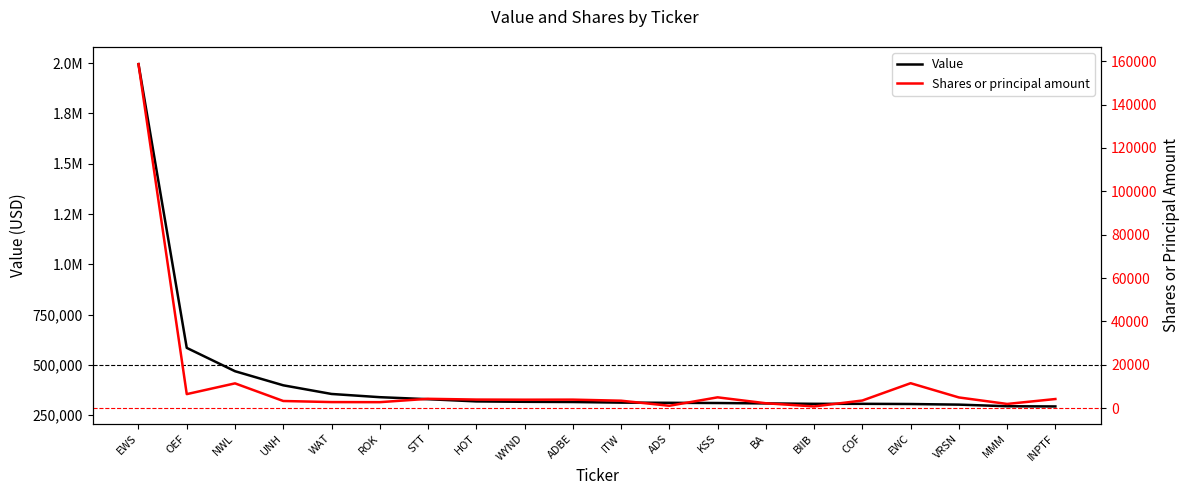

What is the total value across all series at MMM?

296910